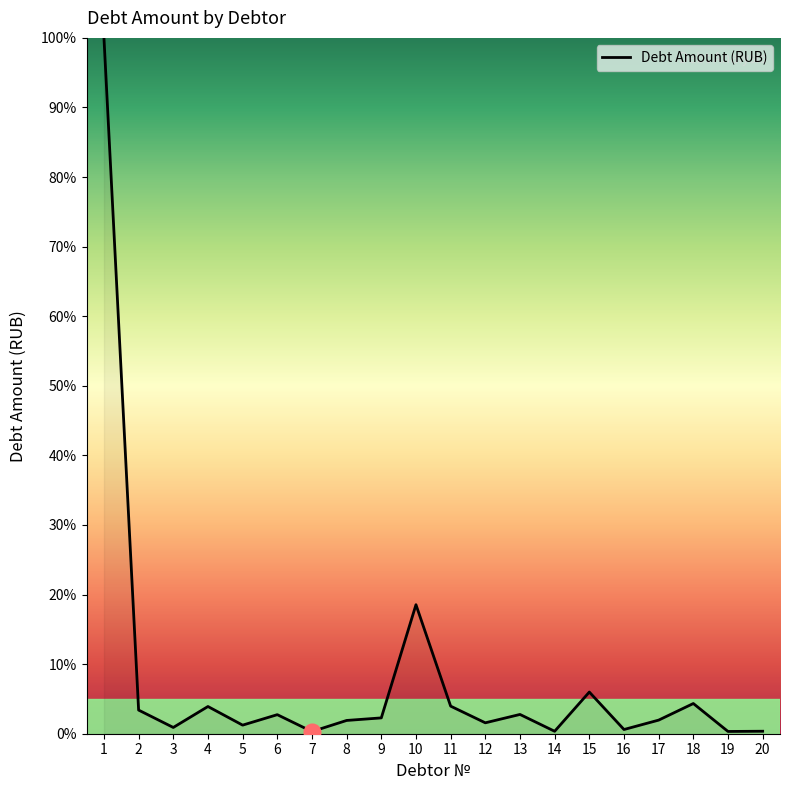

What is the difference between the maximum and minimum values?

99.7